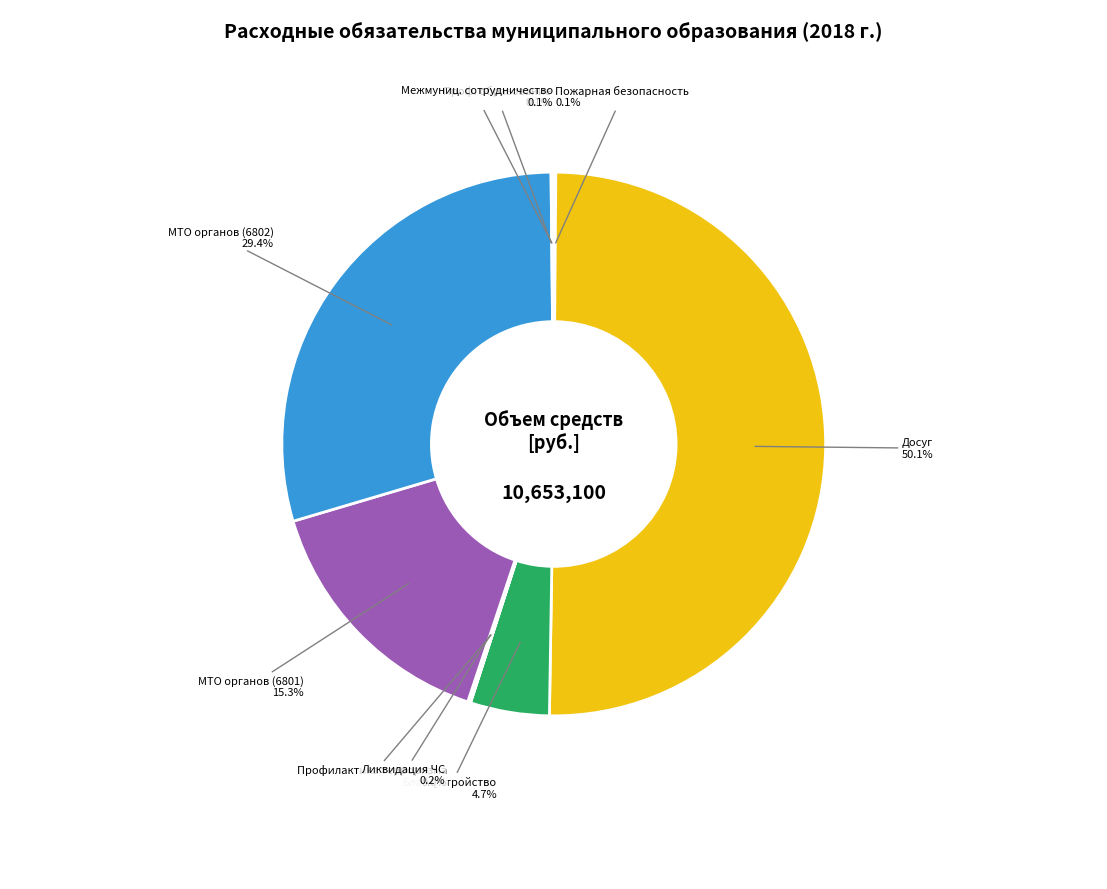

Which slice is the largest?

Досуг